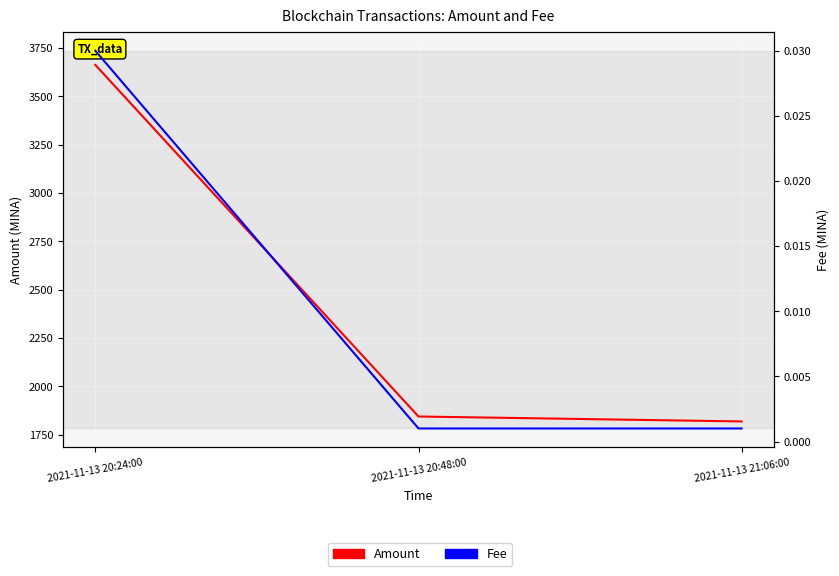

Count the number of categories in the chart.

3